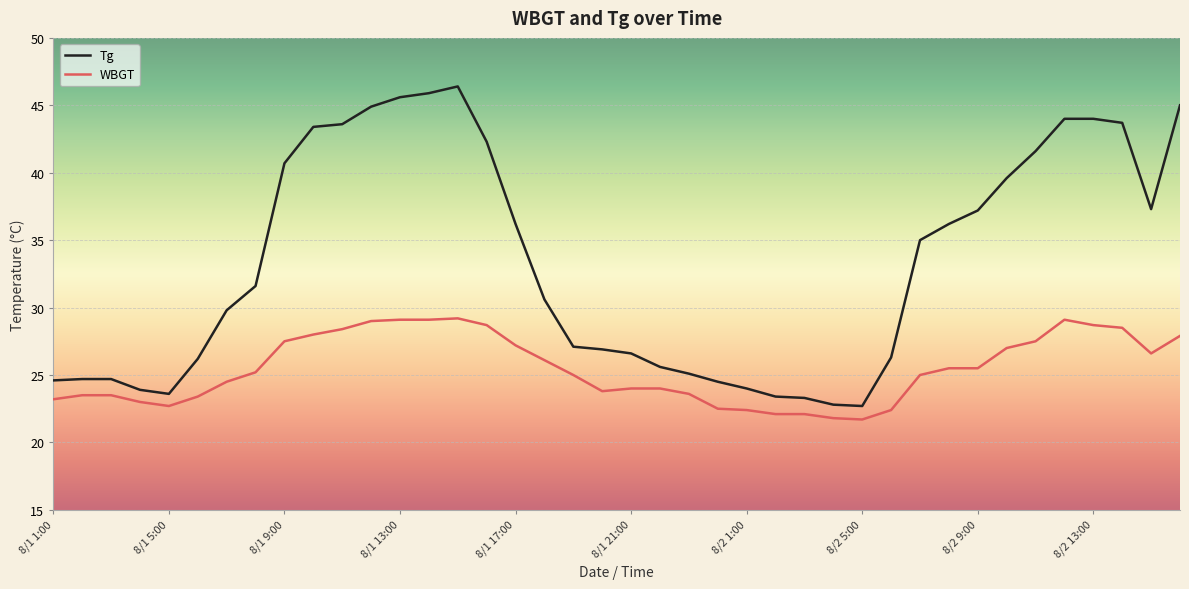

True or false: WBGT and Tg intersect in this chart.

False